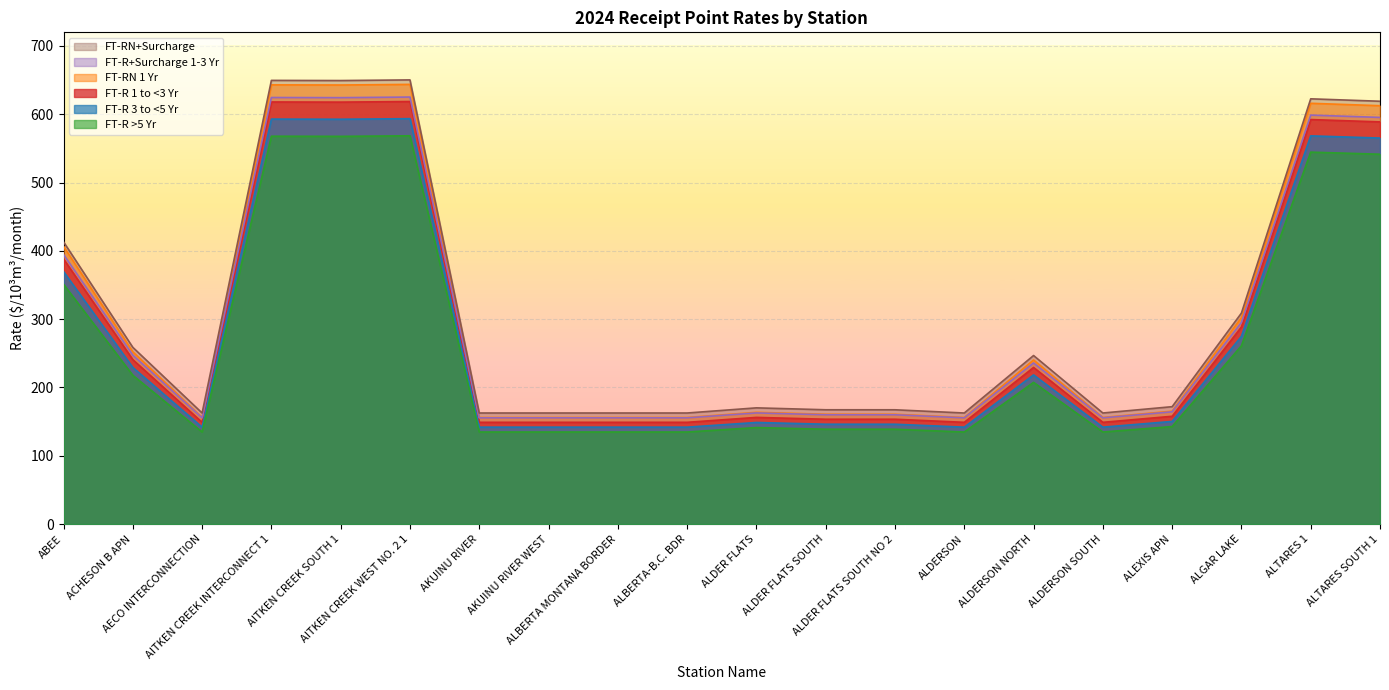

What is the minimum value shown in the chart?

134.8